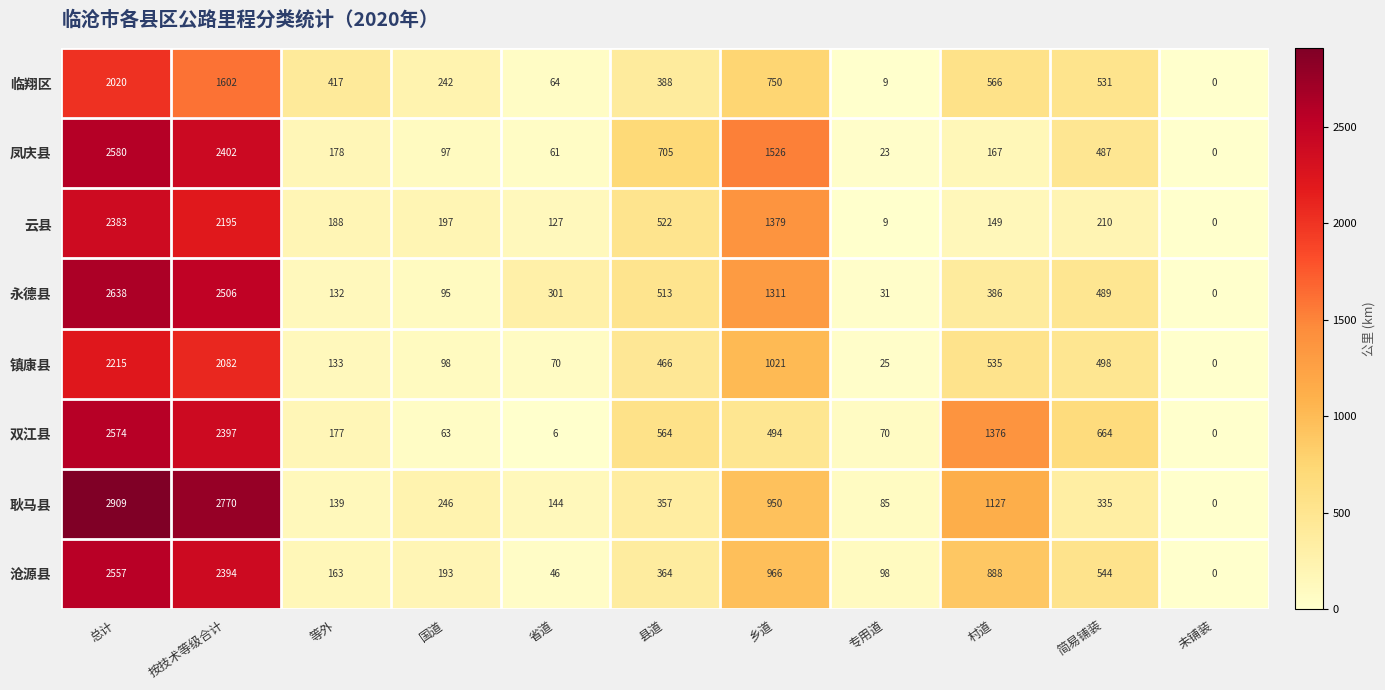

What is the greatest value displayed?

2909